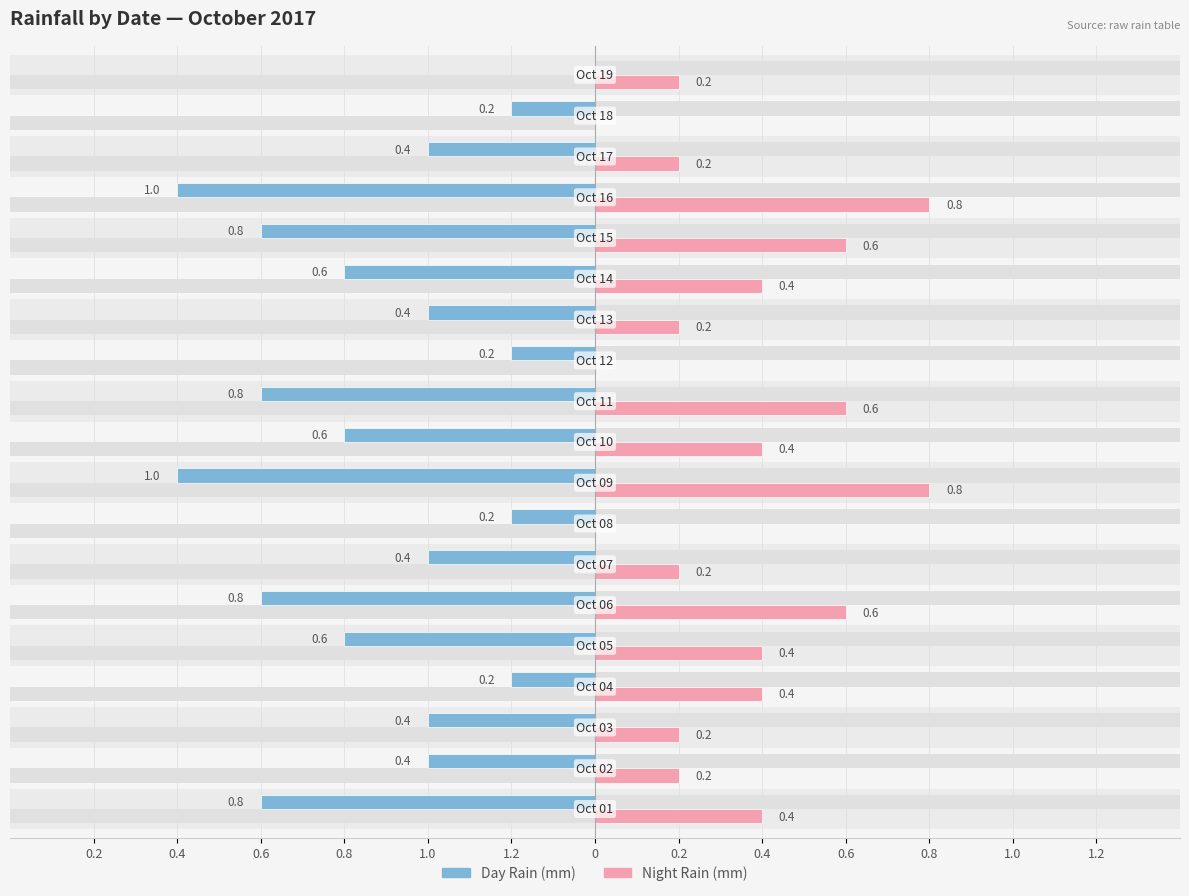

True or false: Day Rain (mm) has a value of -1.1 at 13.

False